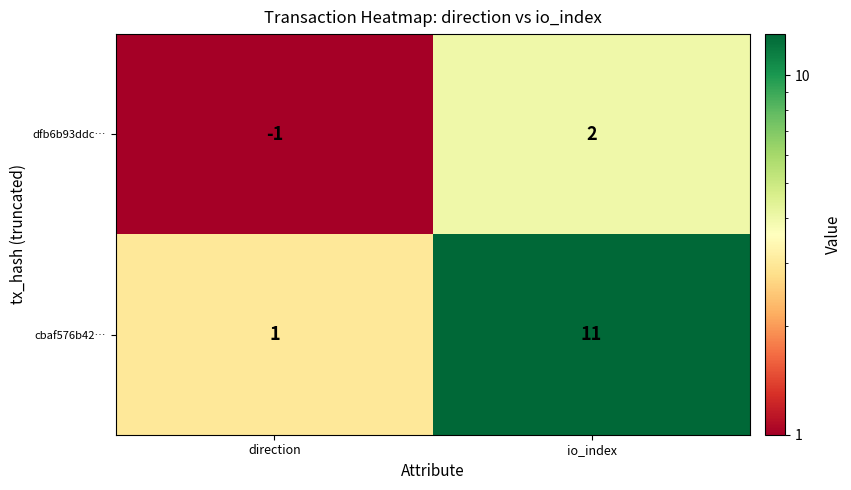

Between direction and io_index, which series saw the biggest shift?

cbaf576b42…